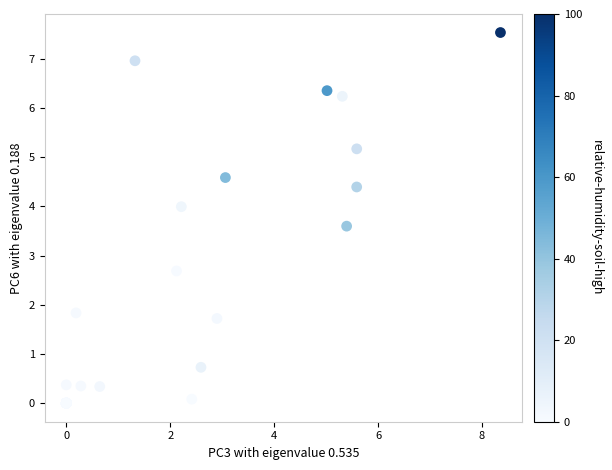

What Y value in the scatter plot is closest to 3?

2.7